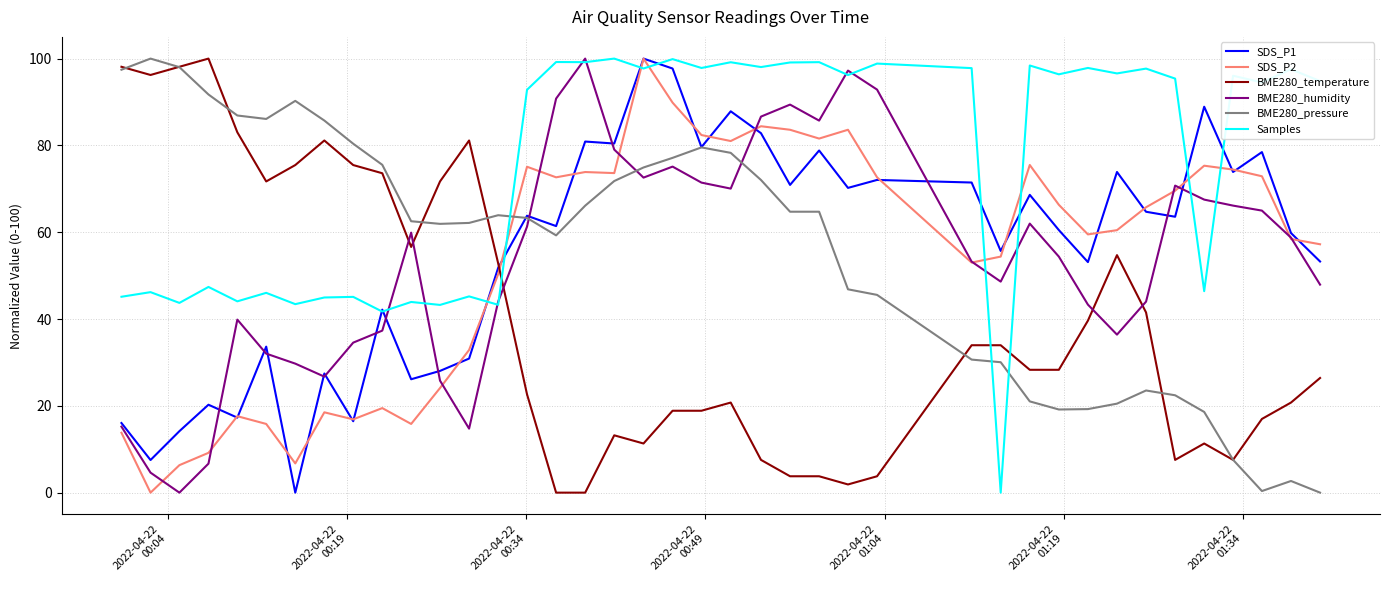

Which series has the largest total across all categories?

Samples